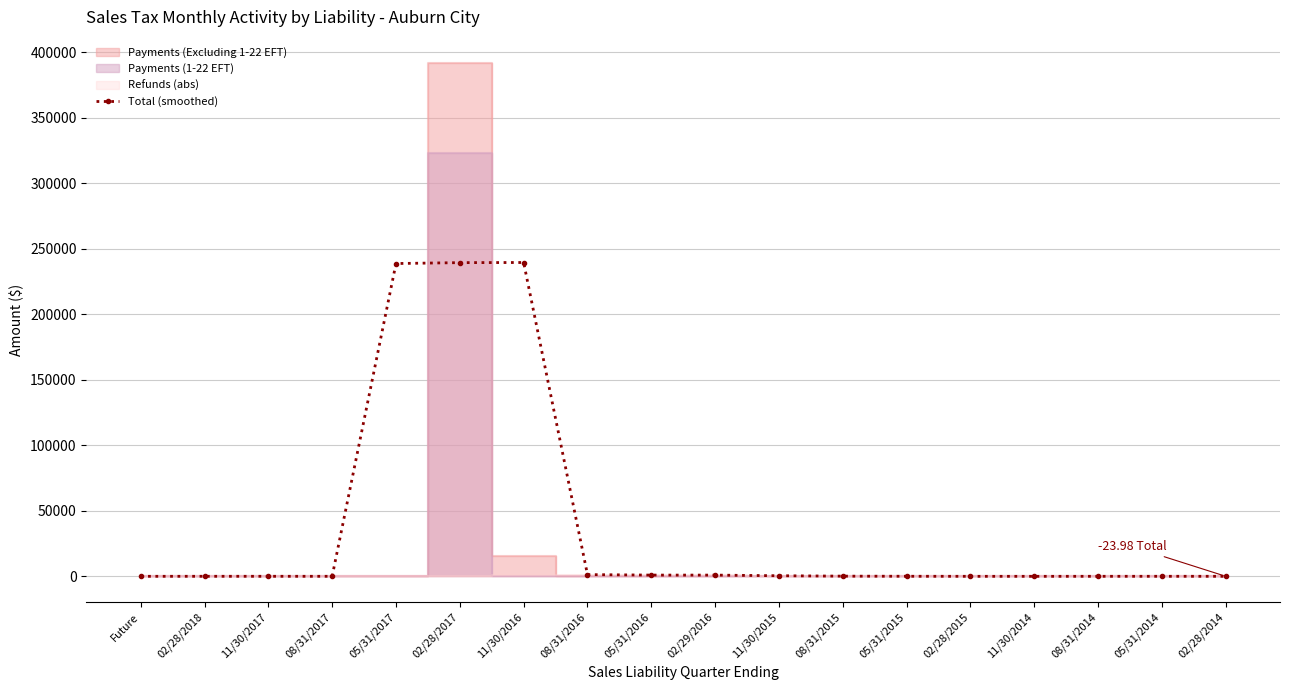

What is the average value?

40077.7